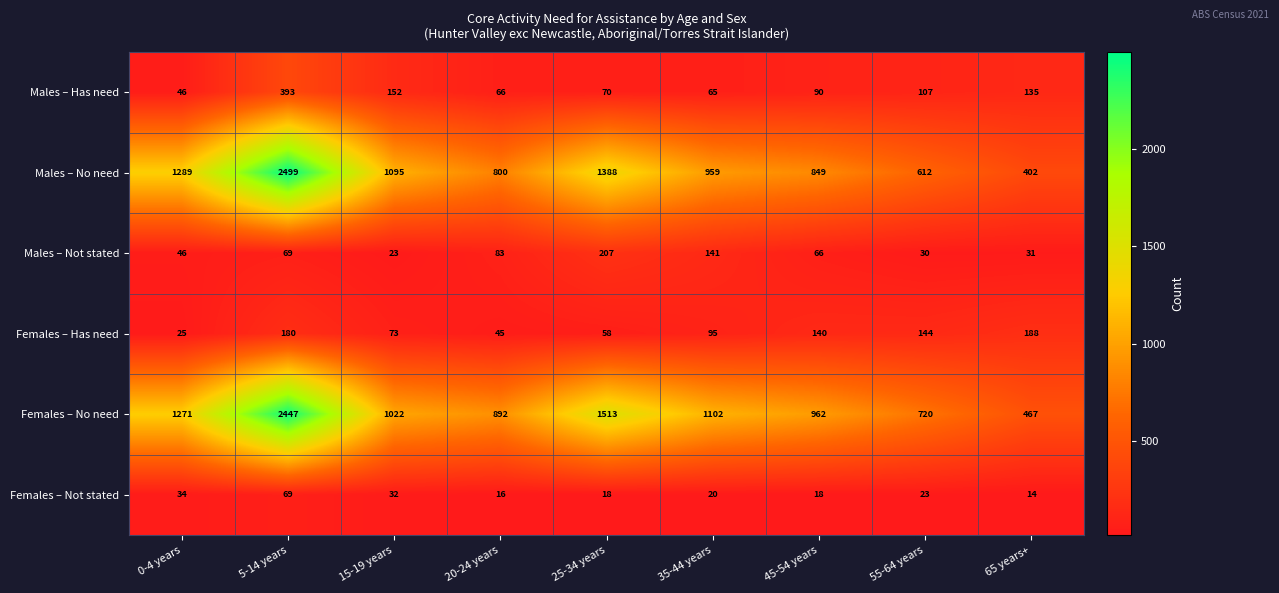

What is the sum of the Males – Not stated values at 65 years+ and 0-4 years?

77